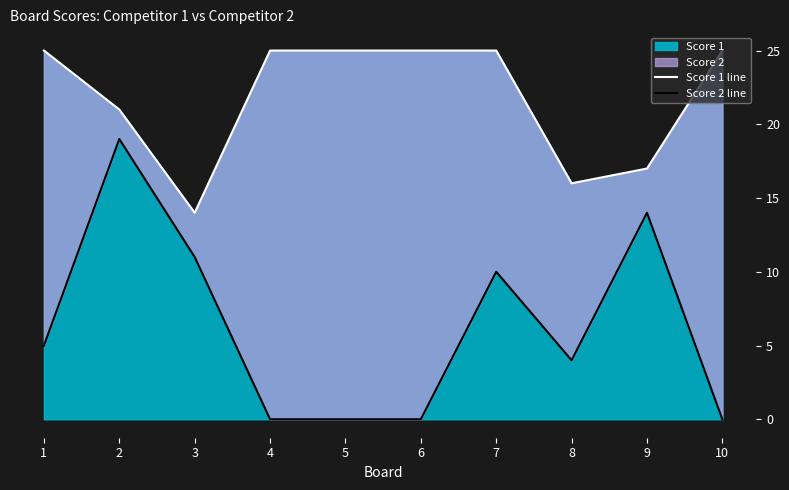

What is the difference between the highest and lowest values at 8?

12